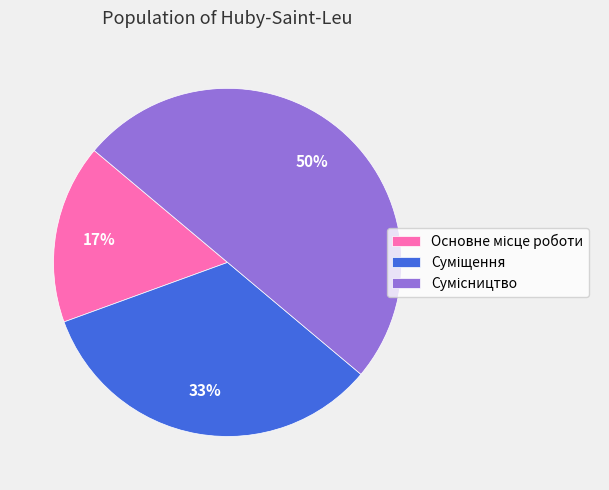

To the nearest percent, what is the difference between the largest and smallest slice percentages?

33%